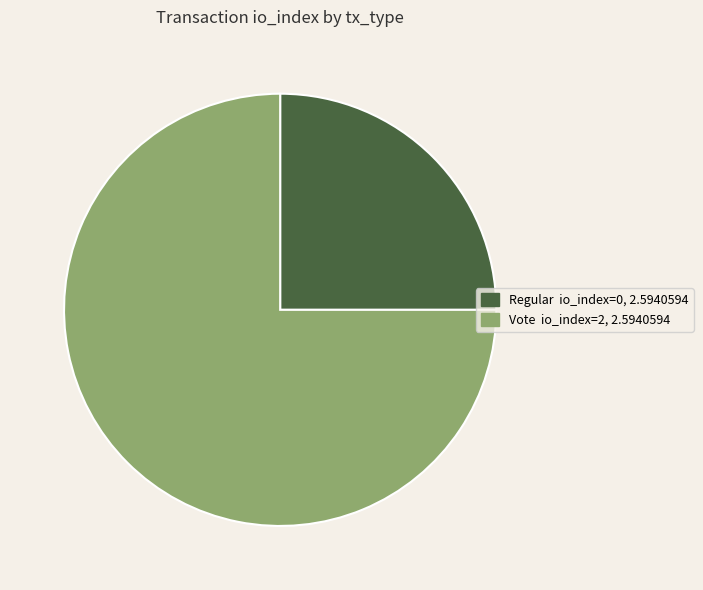

Is there a majority slice in this chart?

Yes